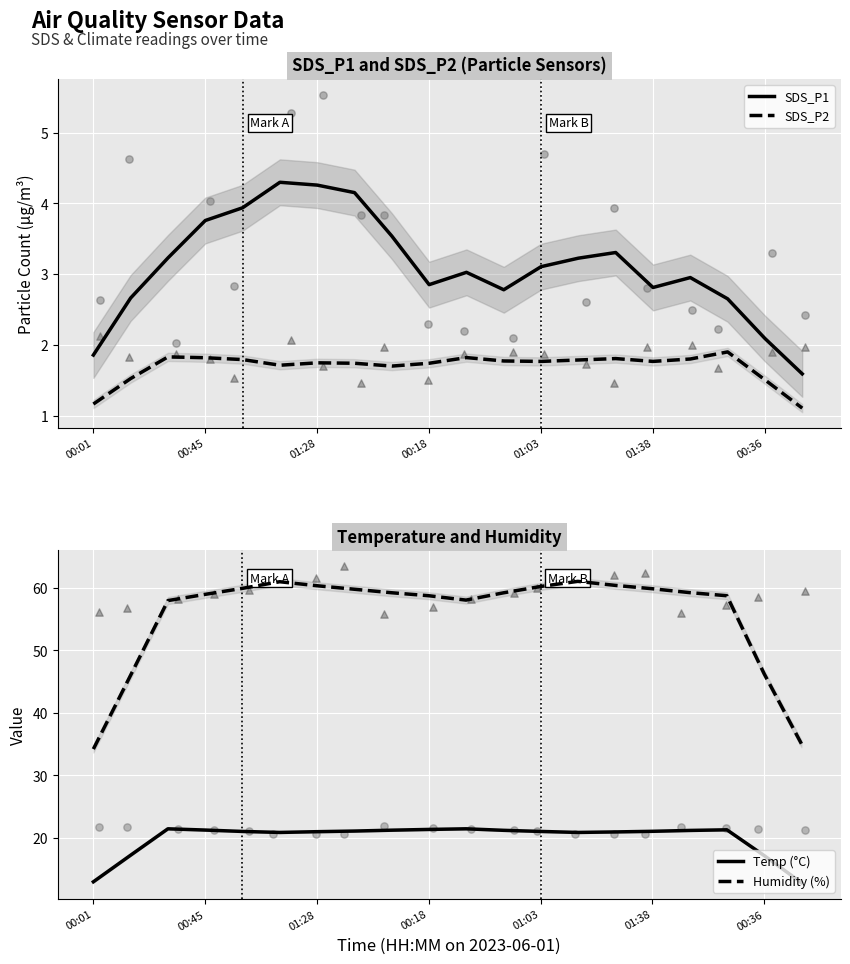

Which series has the largest total across all categories?

Humidity (%)